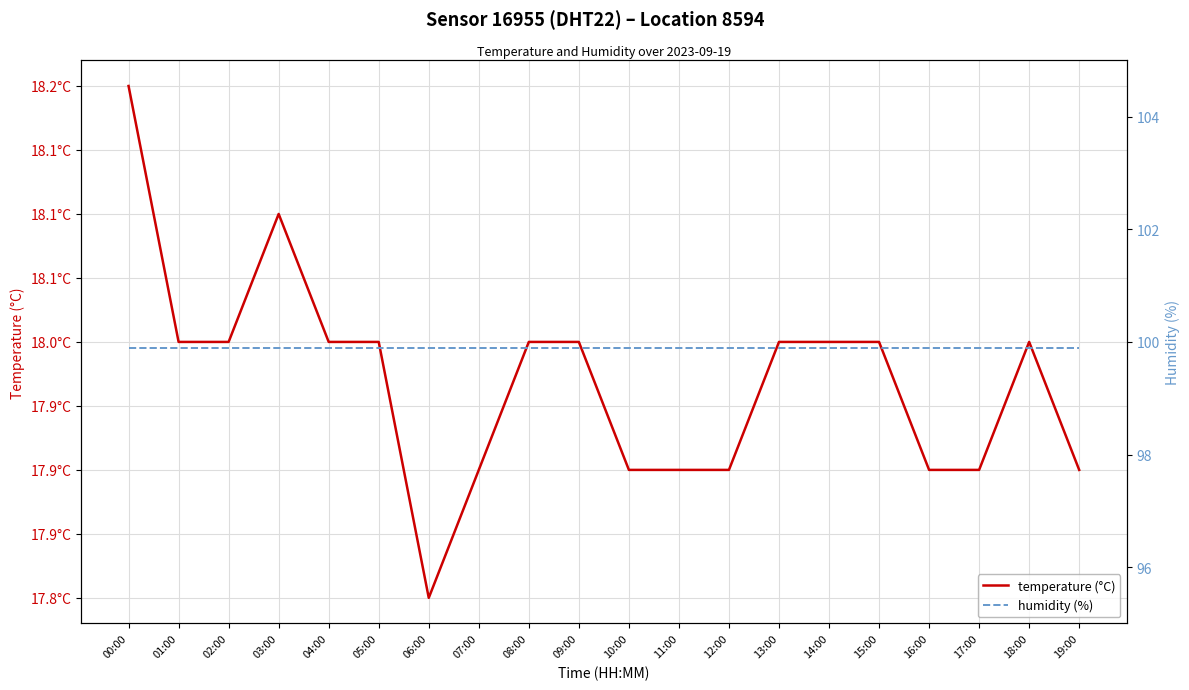

Reading left to right, list all the values displayed in this chart.

temperature (°C): 18.2	18.0	18.0	18.1	18.0	18.0	17.8	17.9	18.0	18.0	17.9	17.9	17.9	18.0	18.0	18.0	17.9	17.9	18.0	17.9
humidity (%): 99.9	99.9	99.9	99.9	99.9	99.9	99.9	99.9	99.9	99.9	99.9	99.9	99.9	99.9	99.9	99.9	99.9	99.9	99.9	99.9